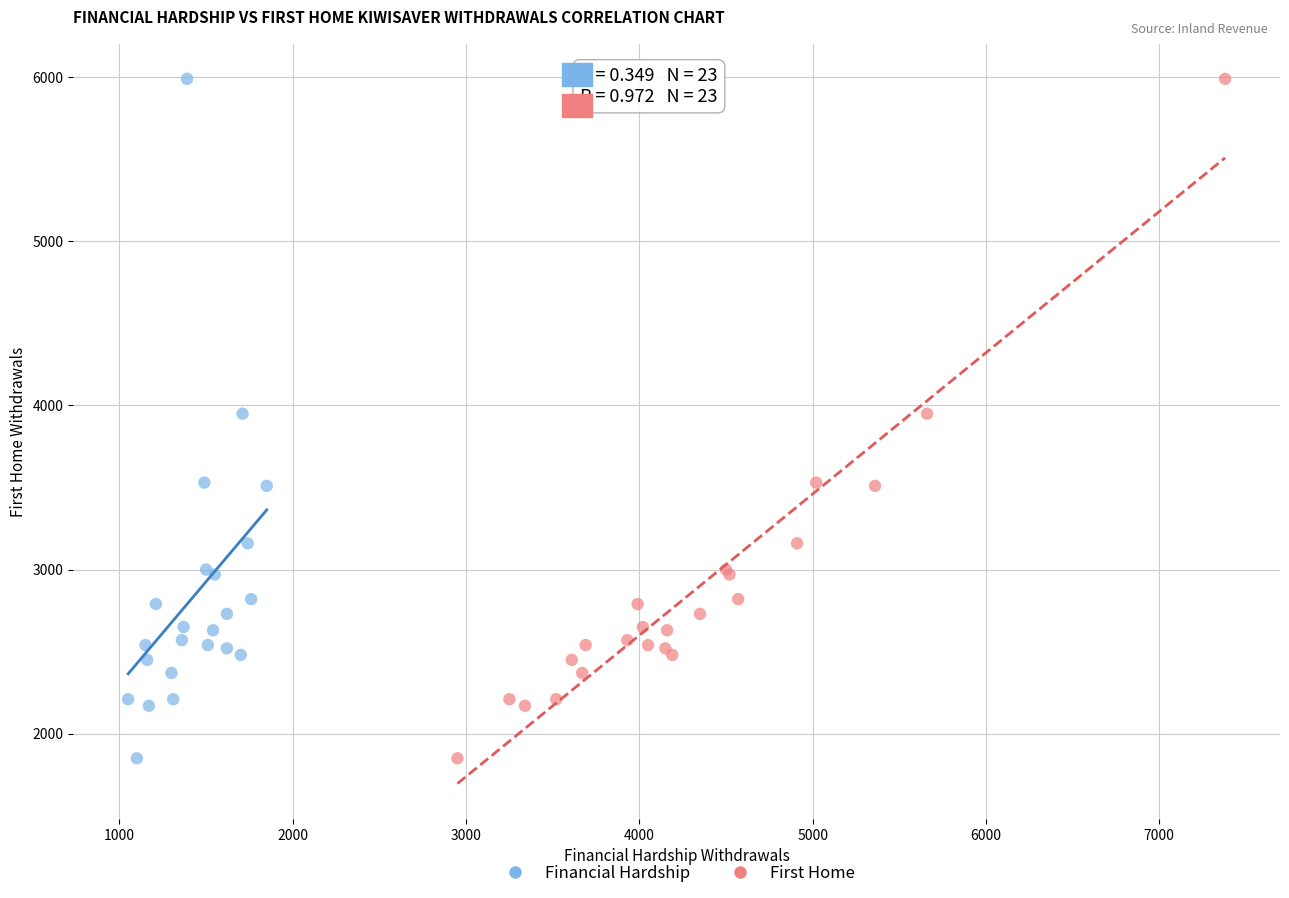

What are all the series names shown in the legend?

Financial Hardship, First Home